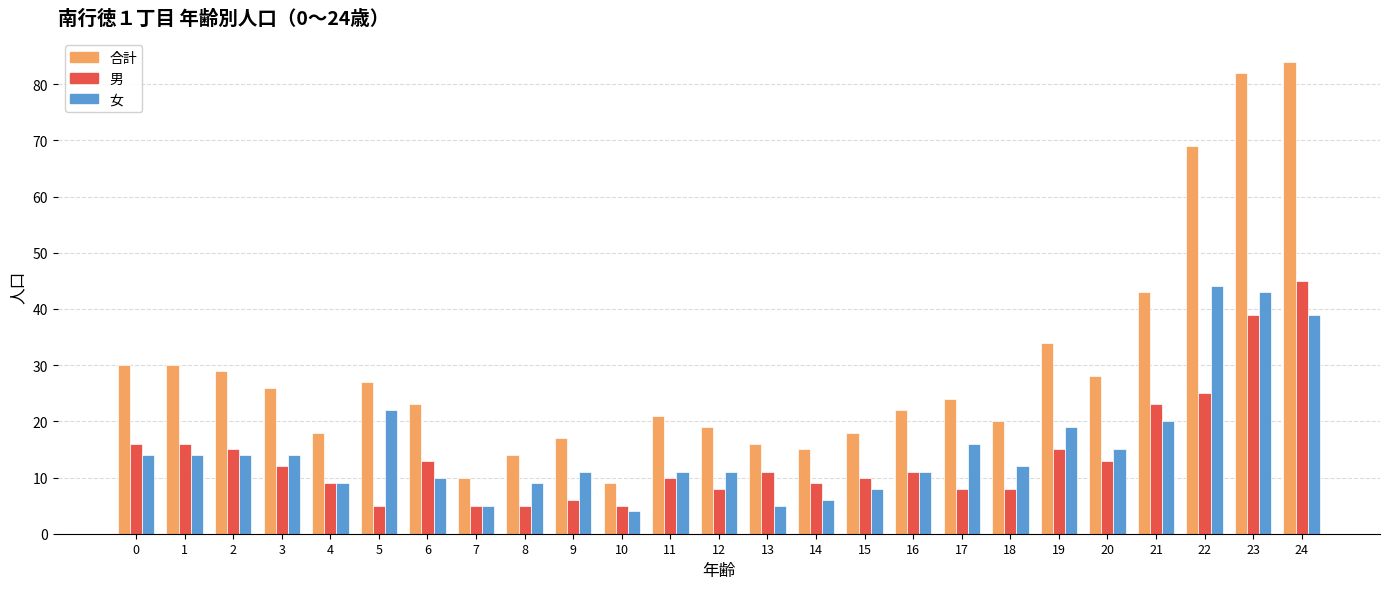

How many groups of bars are there?

25